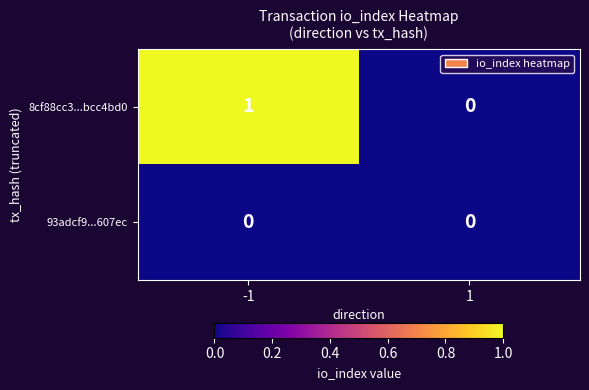

At -1, list the series in order from largest to smallest.

8cf88cc3...bcc4bd0, 93adcf9...607ec